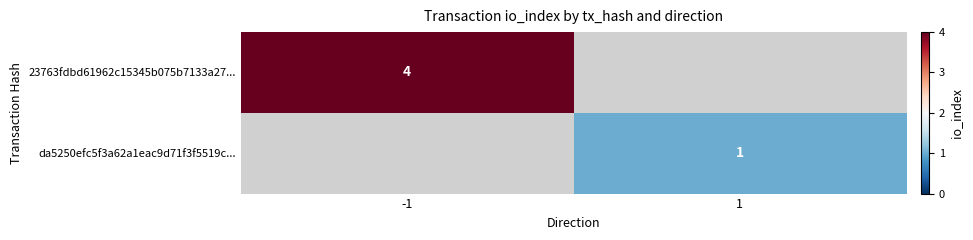

Is it true that da5250efc5f3a62a1eac9d71f3f5519c... equals 2 at 1?

False